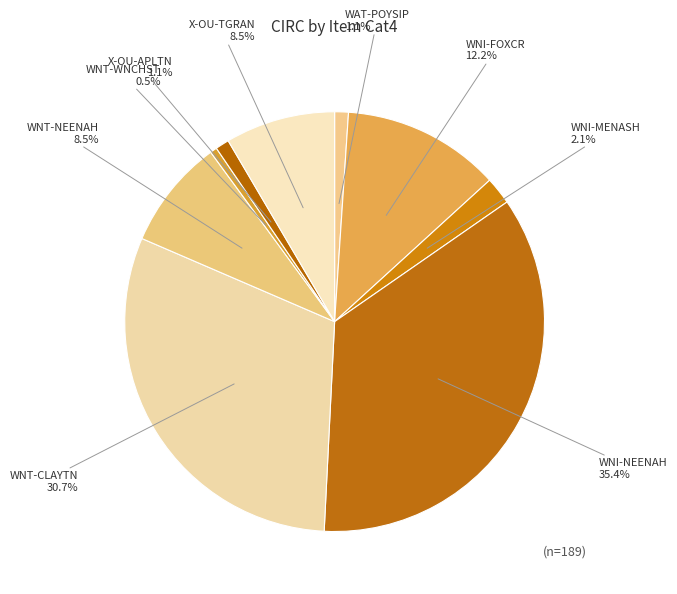

Is there a majority slice in this chart?

No